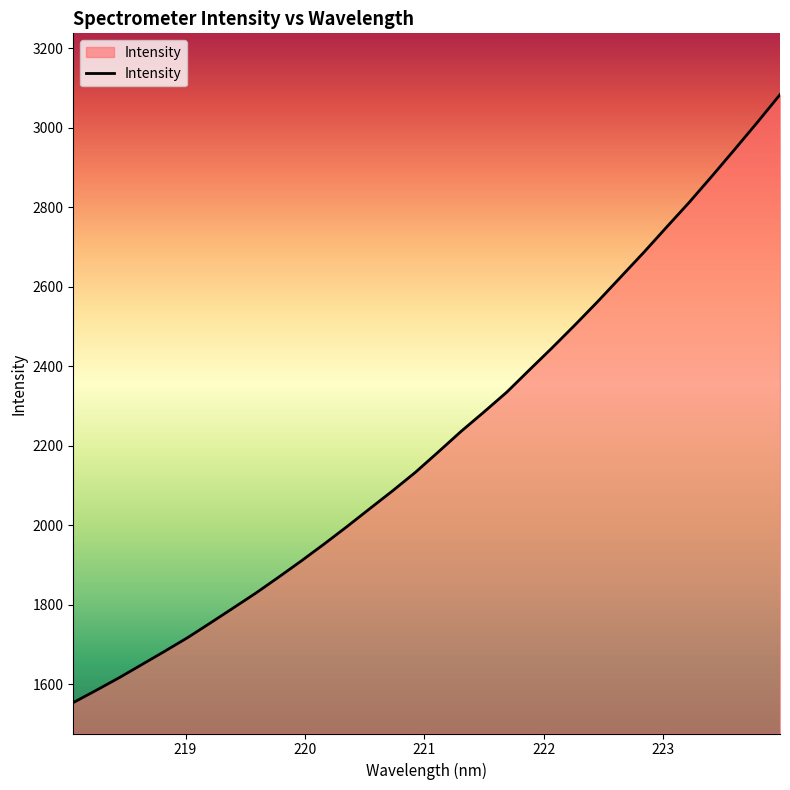

How many lines are shown in the chart?

1